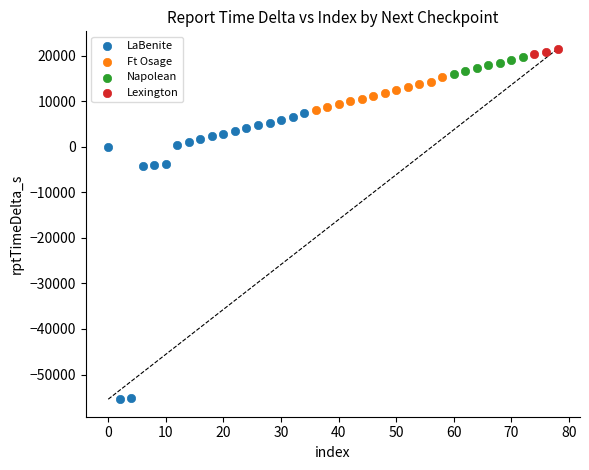

Which series has the widest spread of Y values?

LaBenite